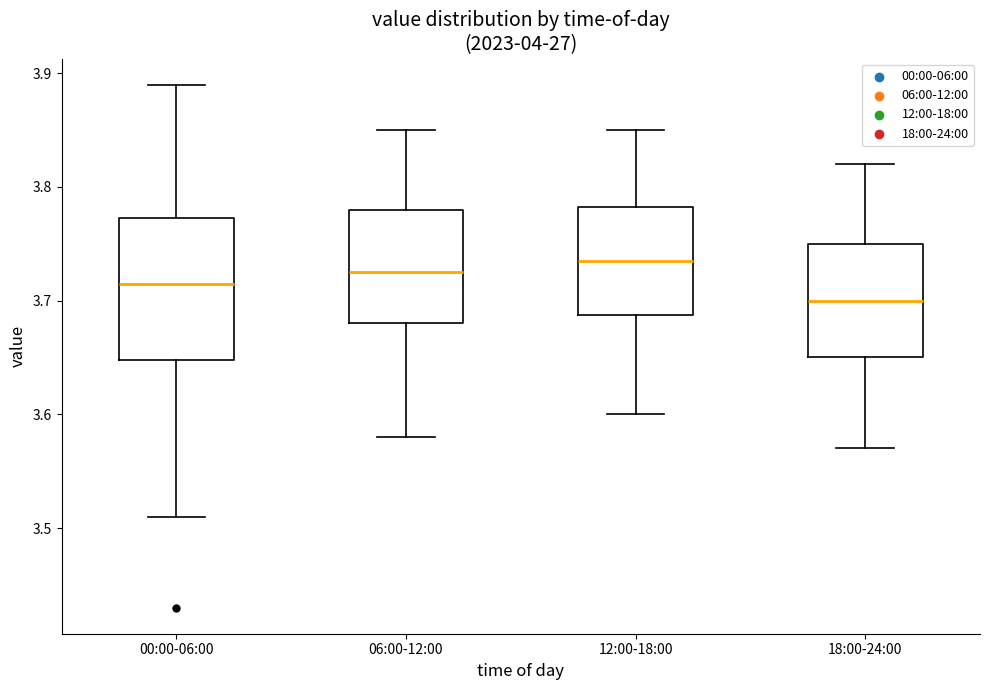

Reading left to right, transcribe this box plot: for each box, give where its median line is, the range the box spans, and where its two whiskers end, as read against the y-axis. The values are not printed on the chart, so give them approximately, as read against the axis.

00:00-06:00: median 3.72, box 3.65 to 3.77, whiskers 3.51 to 3.89
06:00-12:00: median 3.73, box 3.68 to 3.78, whiskers 3.58 to 3.85
12:00-18:00: median 3.74, box 3.69 to 3.78, whiskers 3.60 to 3.85
18:00-24:00: median 3.70, box 3.65 to 3.75, whiskers 3.57 to 3.82